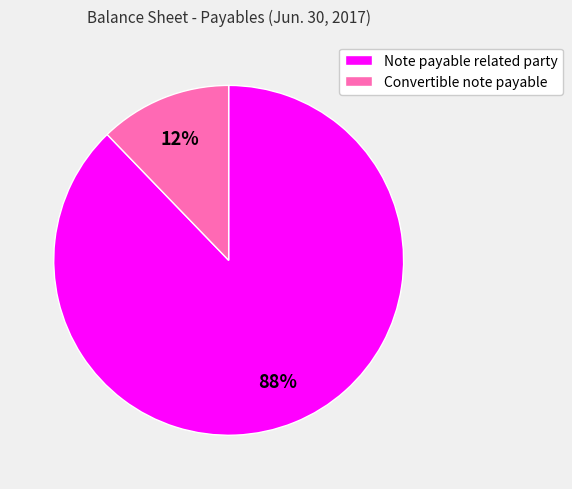

Between Convertible note payable and Note payable related party, which is larger?

Note payable related party